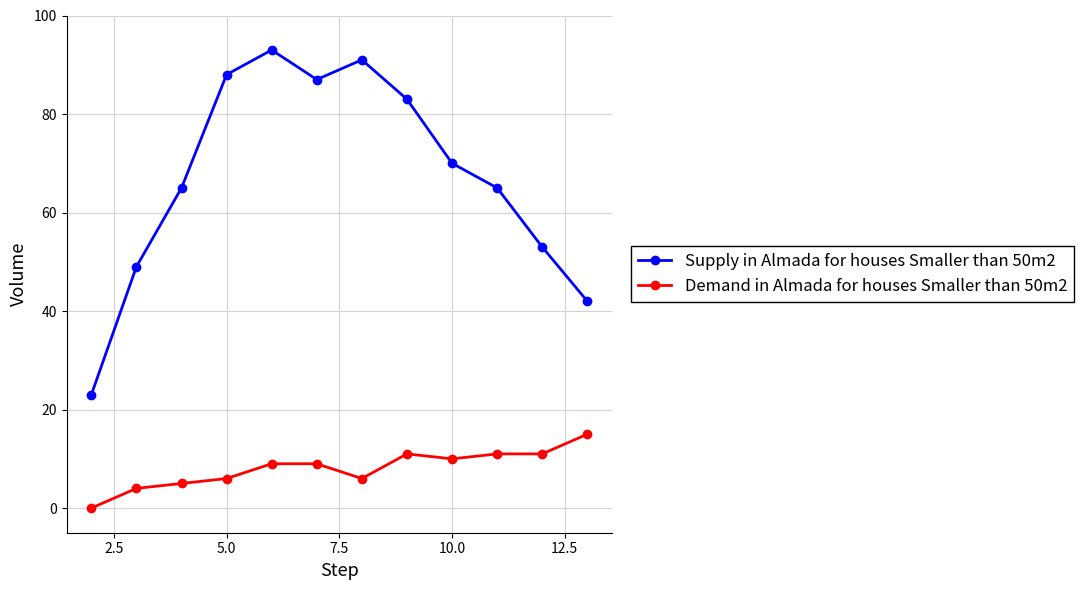

List the series in order of their peak value, highest first.

Supply in Almada for houses Smaller than 50m2, Demand in Almada for houses Smaller than 50m2